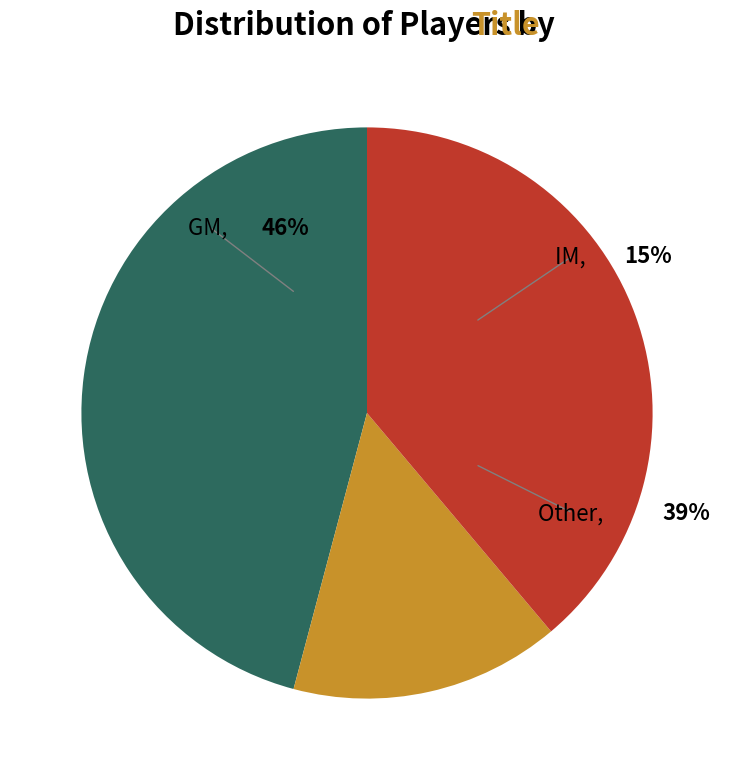

True or false: Other accounts for 39% of the total.

True